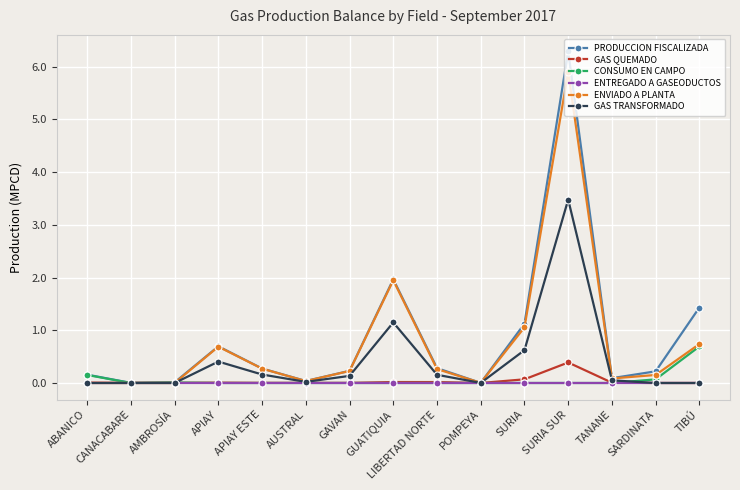

Which category has the highest value across all series?

SURIA SUR